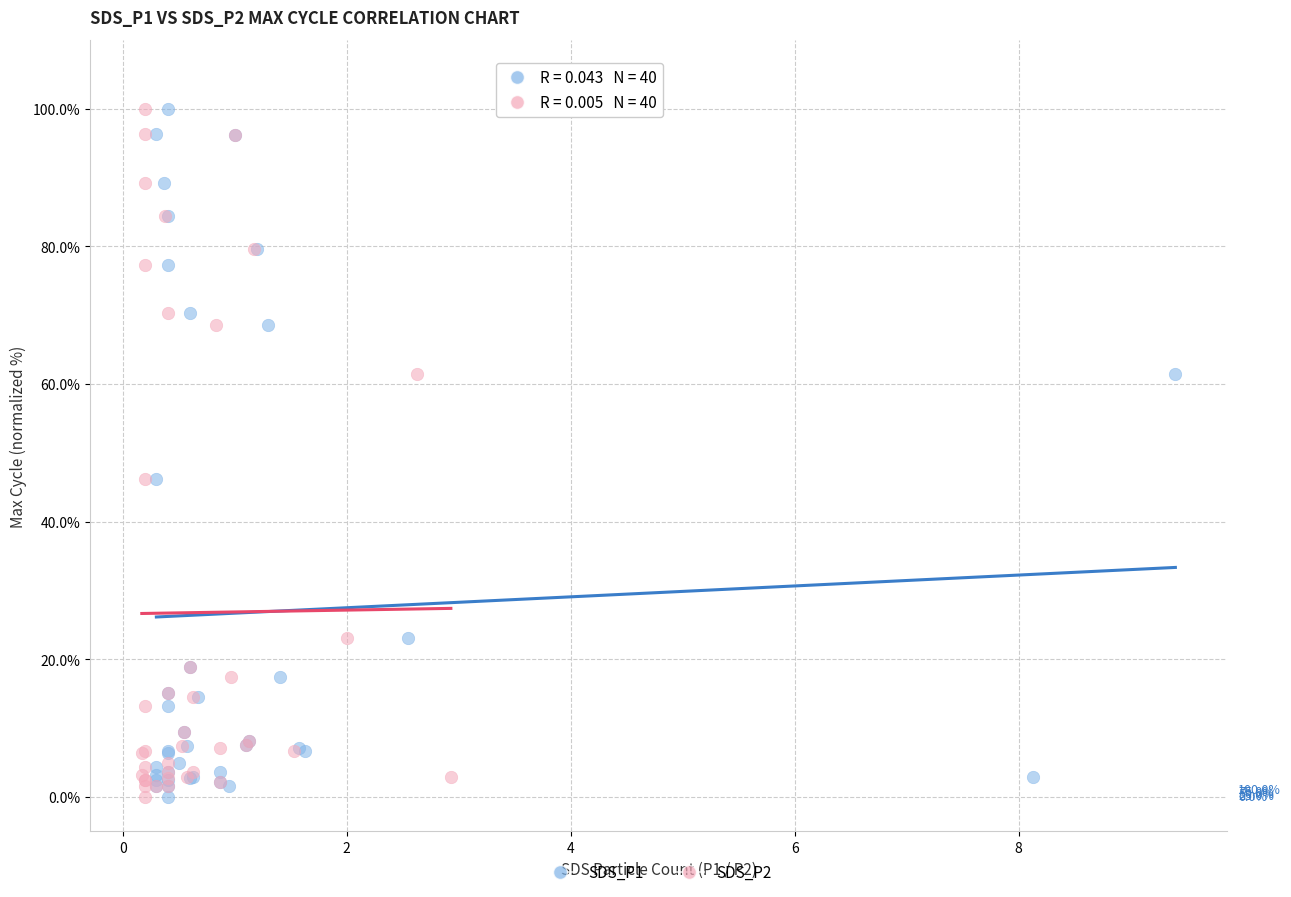

What are all the series names shown in the legend?

SDS_P1, SDS_P2